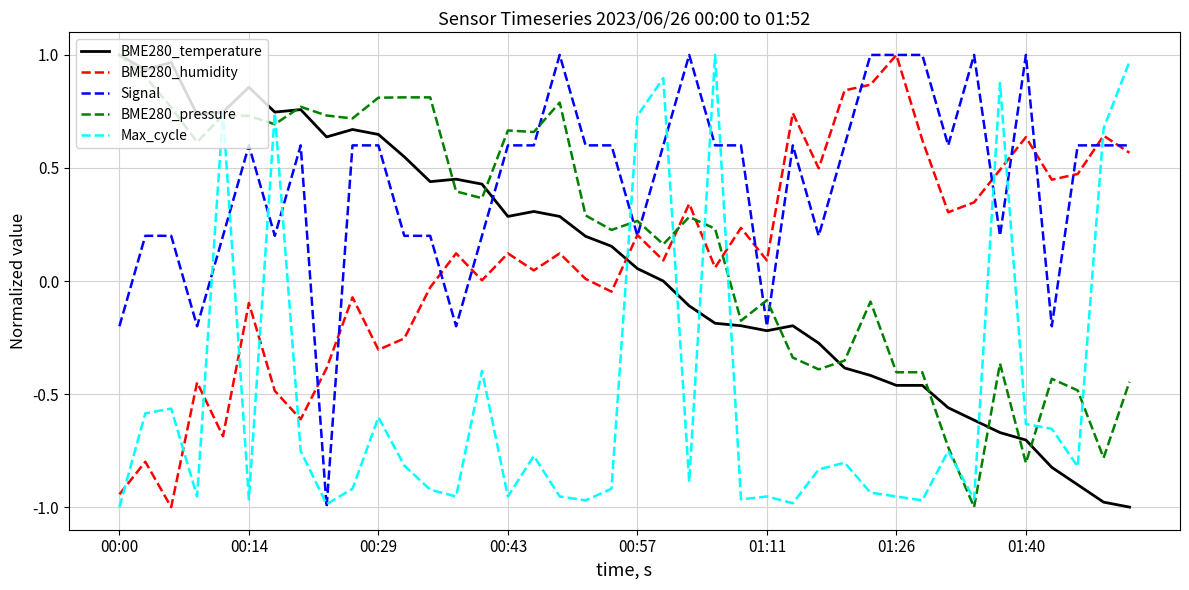

How many positive values does the Max_cycle series have?

8